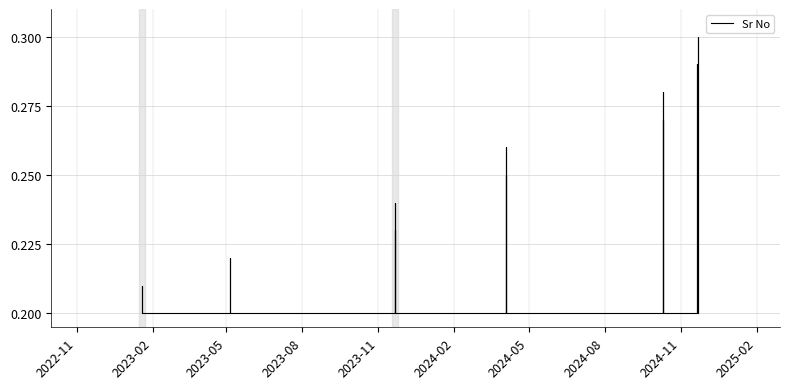

What is the difference between the maximum and second lowest values?

0.1